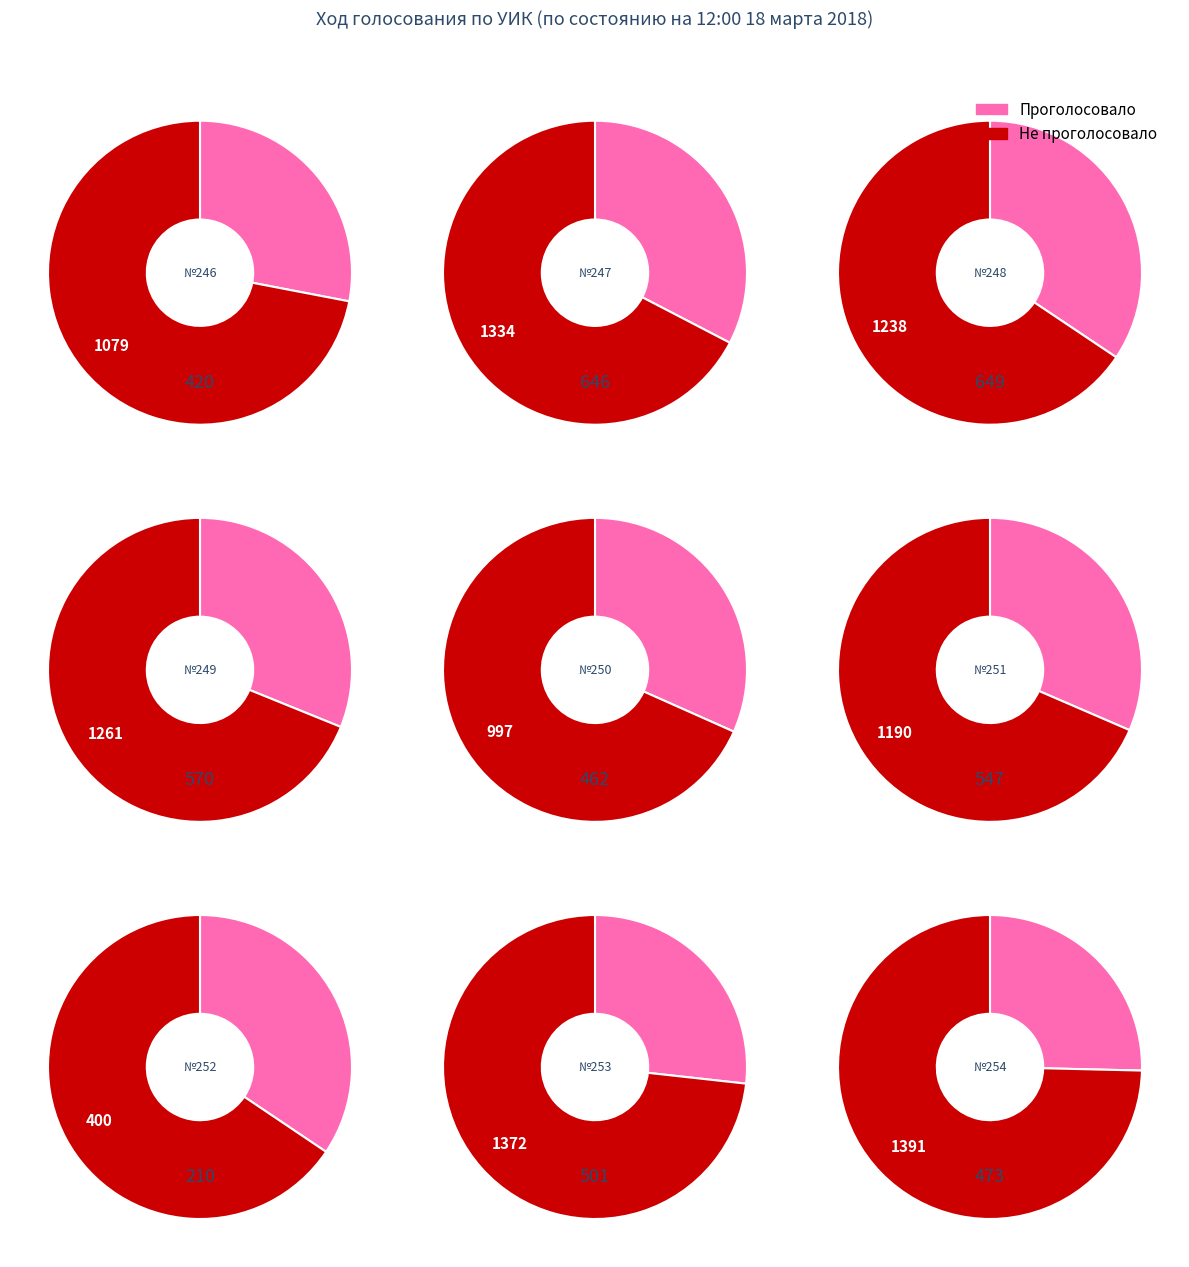

Count the number of slices in the pie.

9